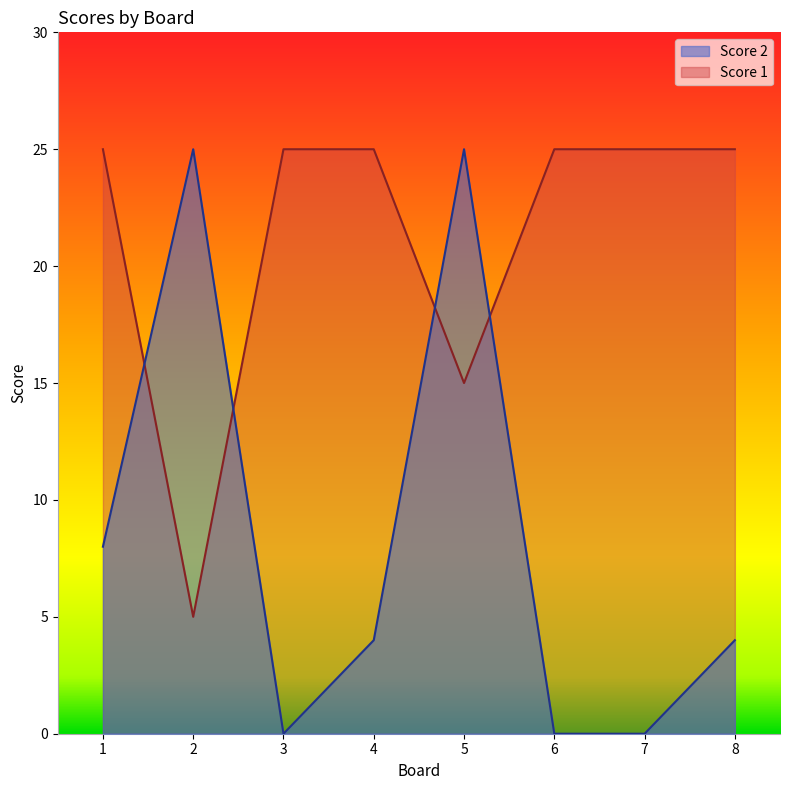

True or false: Score 2 has more than 0 interior local peaks.

True